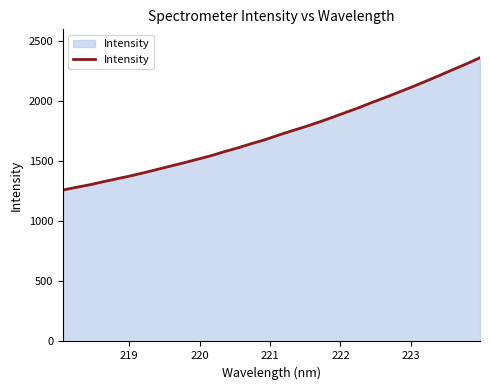

True or false: the data has more than 2 interior local peaks.

False